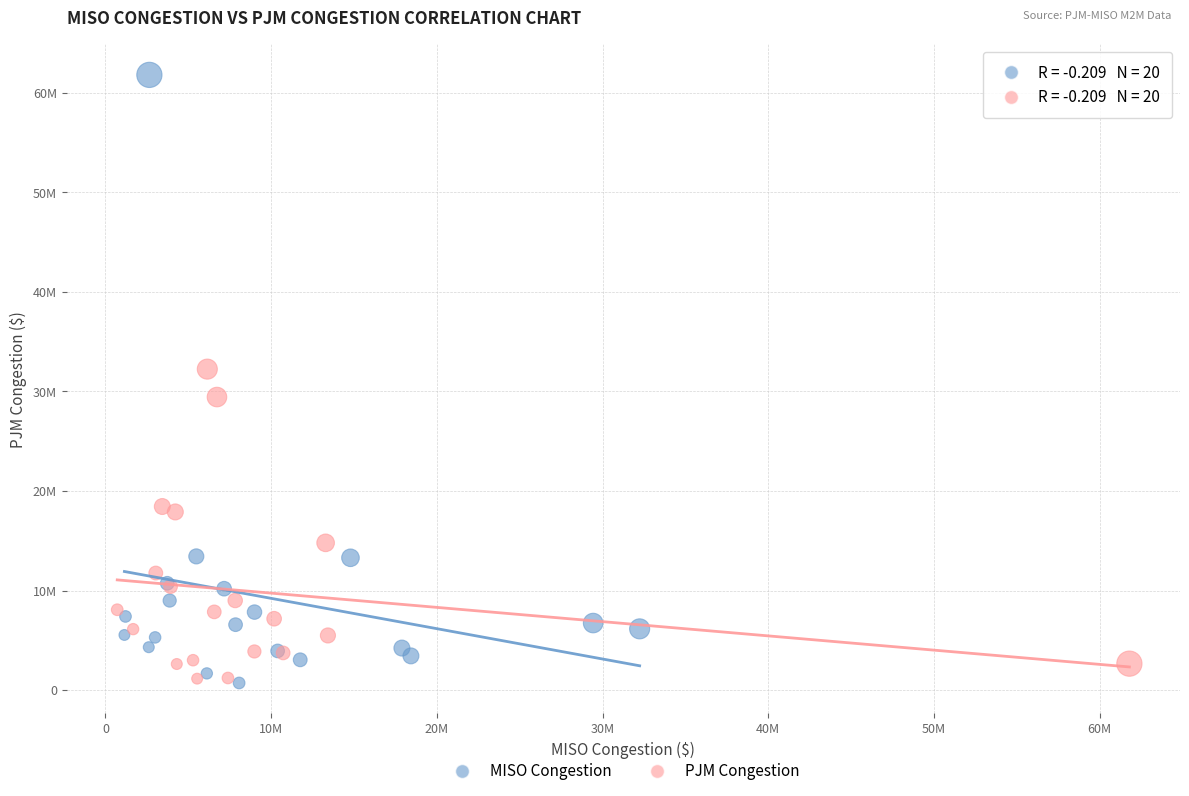

Which series has the largest Y range (max minus min)?

MISO Congestion